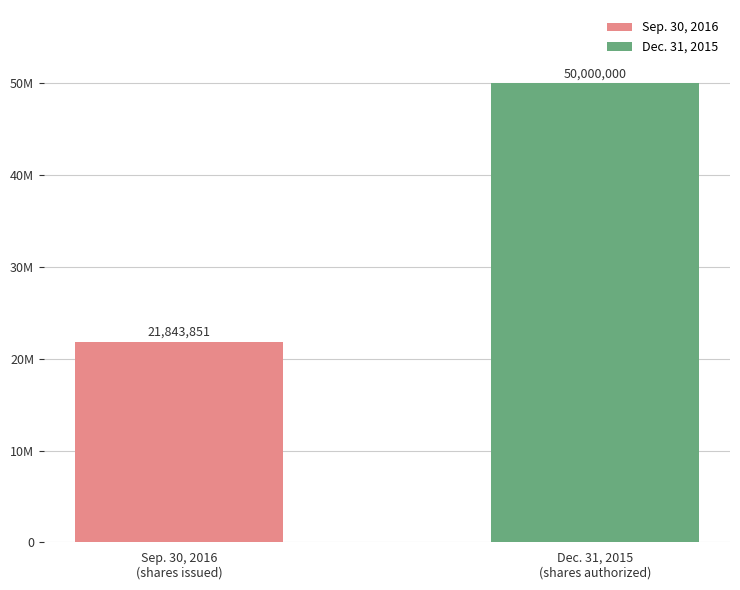

Does the chart contain stacked bars?

No